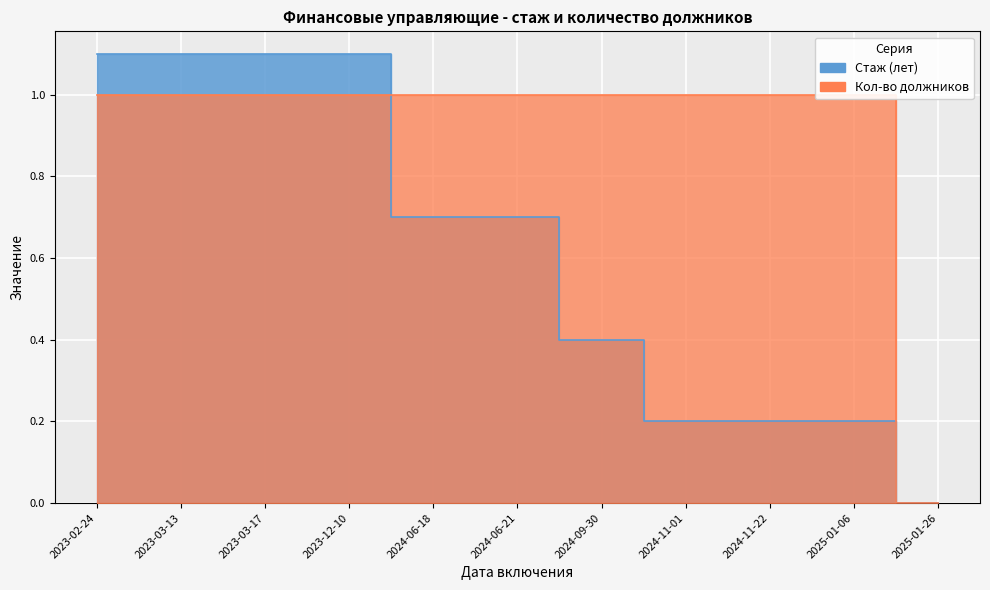

What are all the series names shown in the legend?

Стаж (лет), Кол-во должников